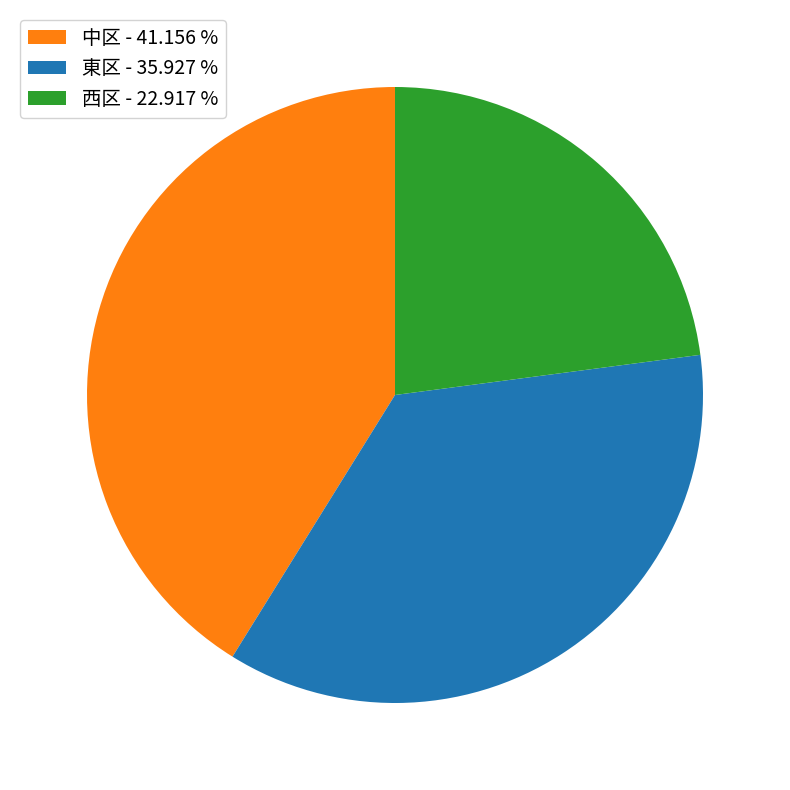

Is there a majority slice in this chart?

No